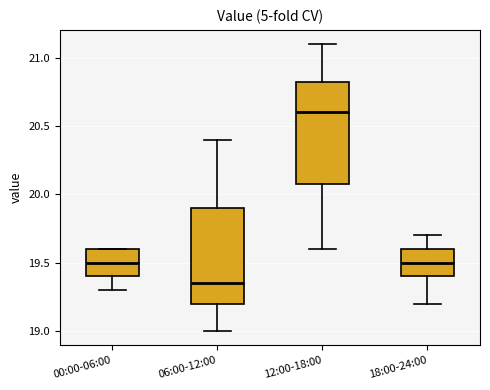

Where is the lower edge of the box for 12:00-18:00 on the y-axis? The values are not printed on the chart, so give them approximately, as read against the axis.

20.10